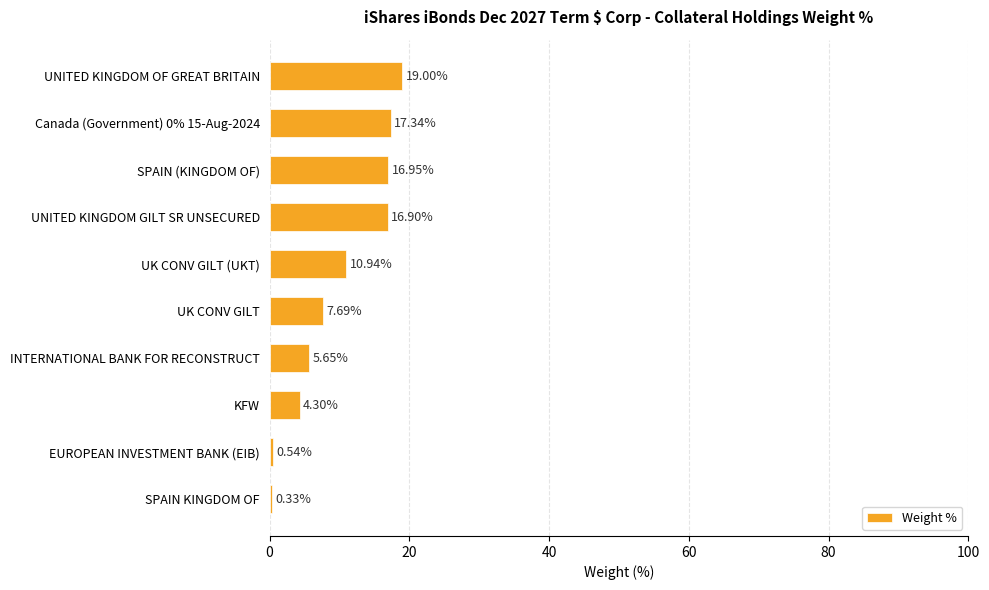

Rank the categories by value from highest to lowest.

UNITED KINGDOM OF GREAT BRITAIN, Canada (Government) 0% 15-Aug-2024, SPAIN (KINGDOM OF), UNITED KINGDOM GILT SR UNSECURED, UK CONV GILT (UKT), UK CONV GILT, INTERNATIONAL BANK FOR RECONSTRUCT, KFW, EUROPEAN INVESTMENT BANK (EIB), SPAIN KINGDOM OF